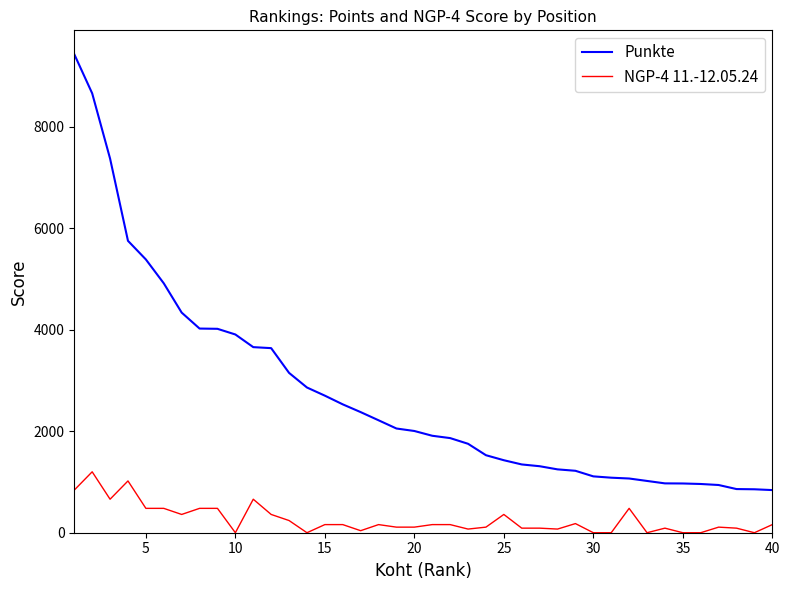

Rank the series by their average value, from lowest to highest.

NGP-4 11.-12.05.24, Punkte